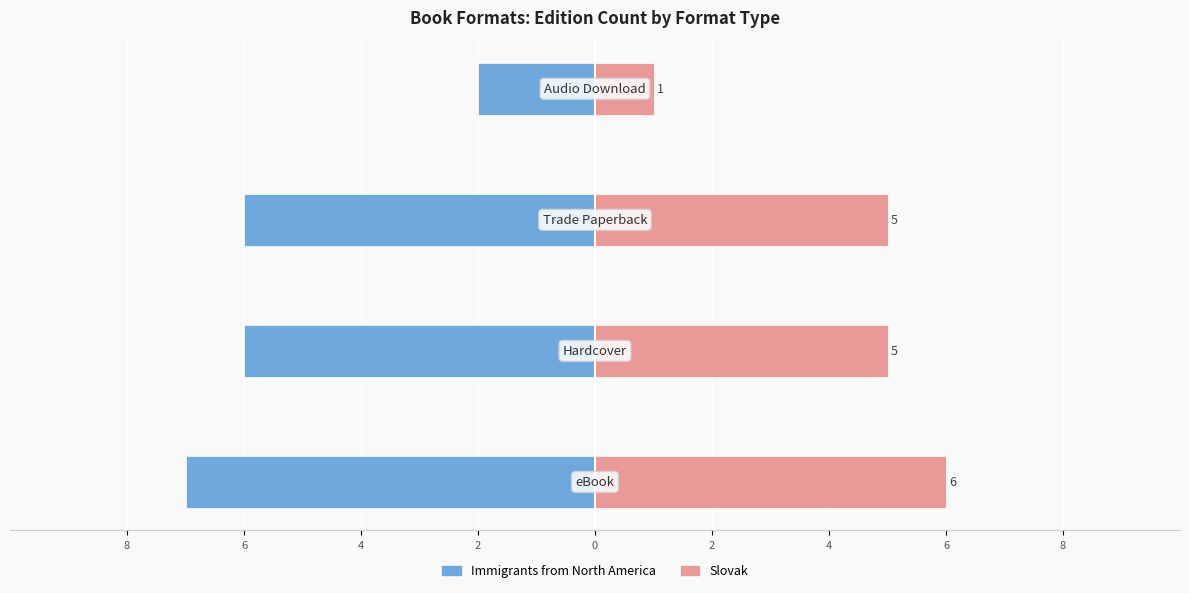

Is it true that Immigrants from North America equals -2 at 2?

True